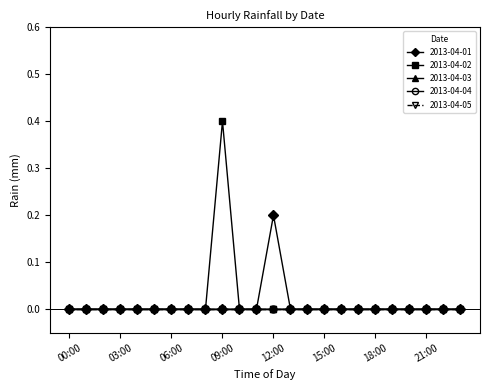

Which series has the widest spread of values?

2013-04-02